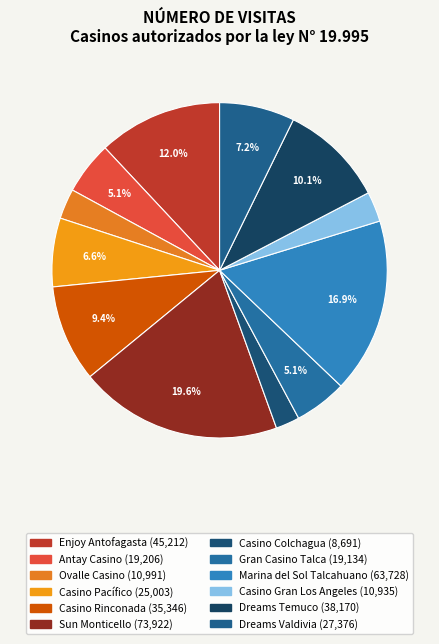

Is it true that Casino Pacífico is 7% of the pie?

True